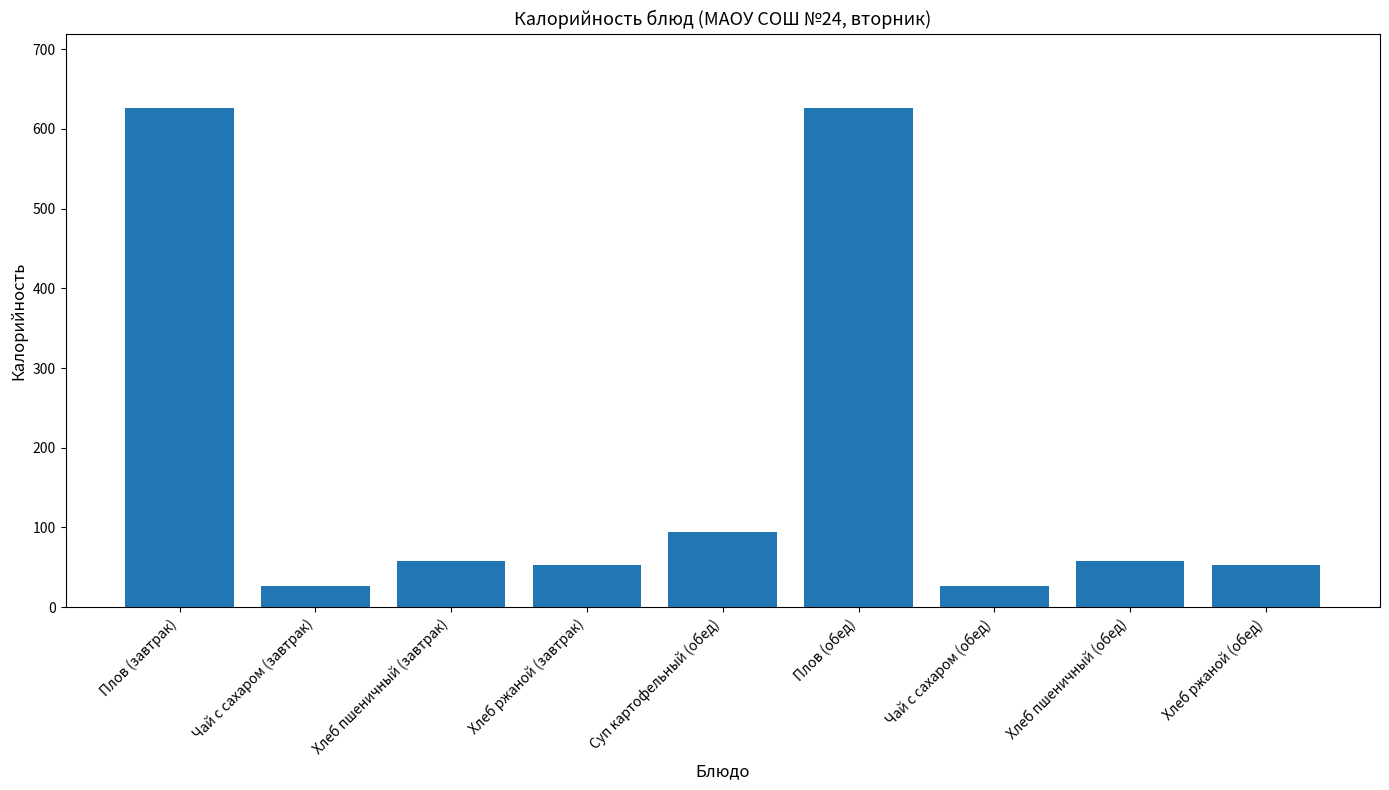

Reading left to right, what are all the values shown in this chart?

Плов (завтрак)=625.6	Чай с сахаром (завтрак)=26.8	Хлеб пшеничный (завтрак)=58.5	Хлеб ржаной (завтрак)=52.5	Суп картофельный (обед)=94.3	Плов (обед)=625.6	Чай с сахаром (обед)=26.8	Хлеб пшеничный (обед)=58.5	Хлеб ржаной (обед)=52.5